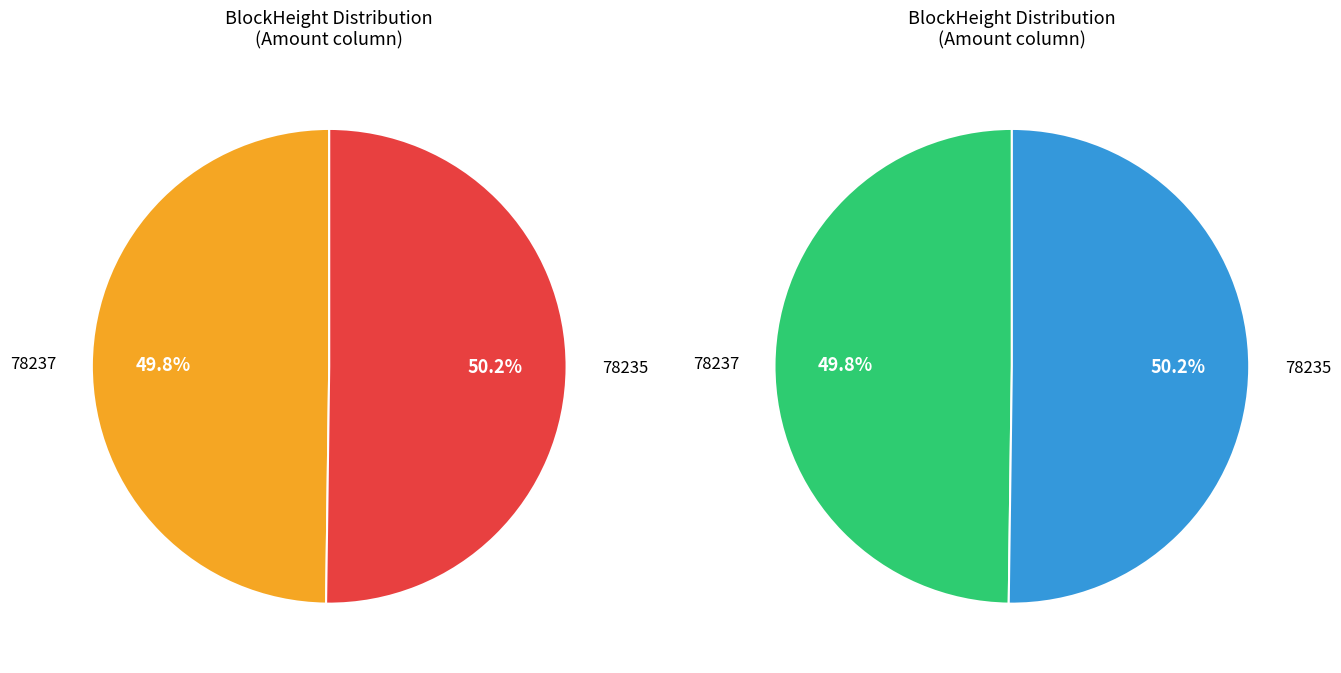

Rank the categories by value from highest to lowest.

78235, 78237